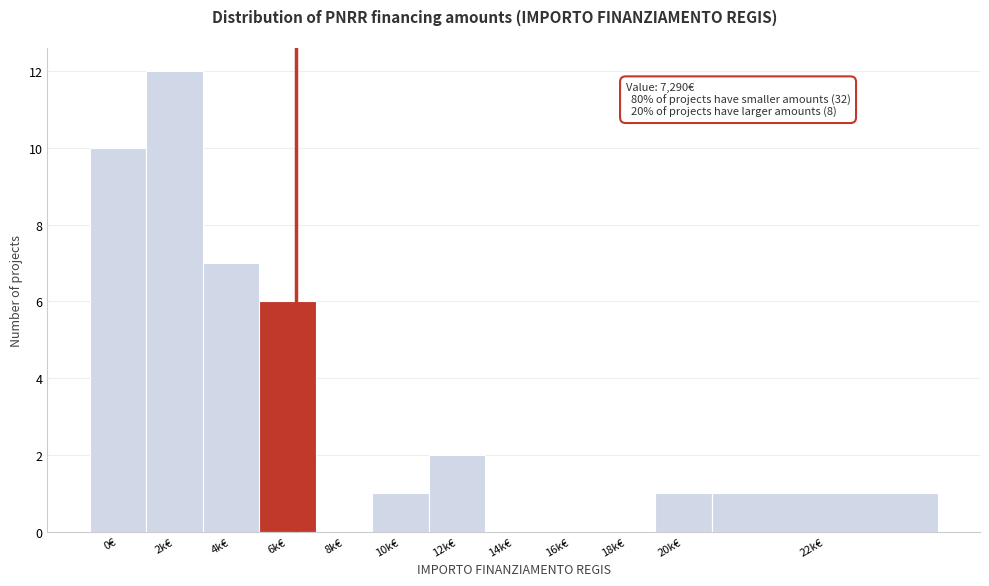

Reading left to right, what are all the values shown in this chart?

0€=10	2k€=12	4k€=7	6k€=6	8k€=0	10k€=1	12k€=2	14k€=0	16k€=0	18k€=0	20k€=1	22k€=1